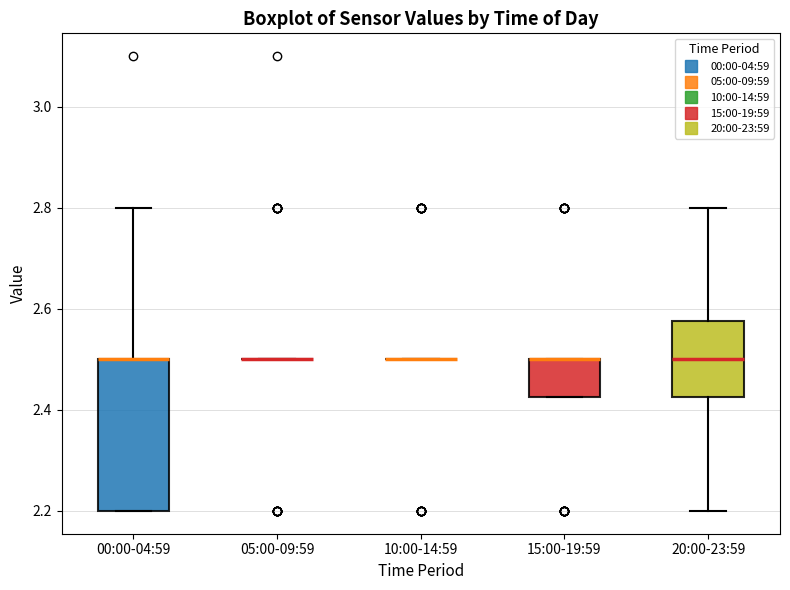

Reading left to right, read every box against the y-axis: the position of its median line, the range the box covers, and the ends of its whiskers. The values are not printed on the chart, so give them approximately, as read against the axis.

00:00-04:59: median 2.50 (drawn on the box's upper edge), box 2.20 to 2.50, whiskers 2.20 to 2.80
05:00-09:59: box collapsed to a line at 2.50, whiskers 2.50 to 2.50
10:00-14:59: box collapsed to a line at 2.50, whiskers 2.50 to 2.50
15:00-19:59: median 2.50 (drawn on the box's upper edge), box 2.42 to 2.50, whiskers 2.42 to 2.50
20:00-23:59: median 2.50, box 2.42 to 2.58, whiskers 2.20 to 2.80